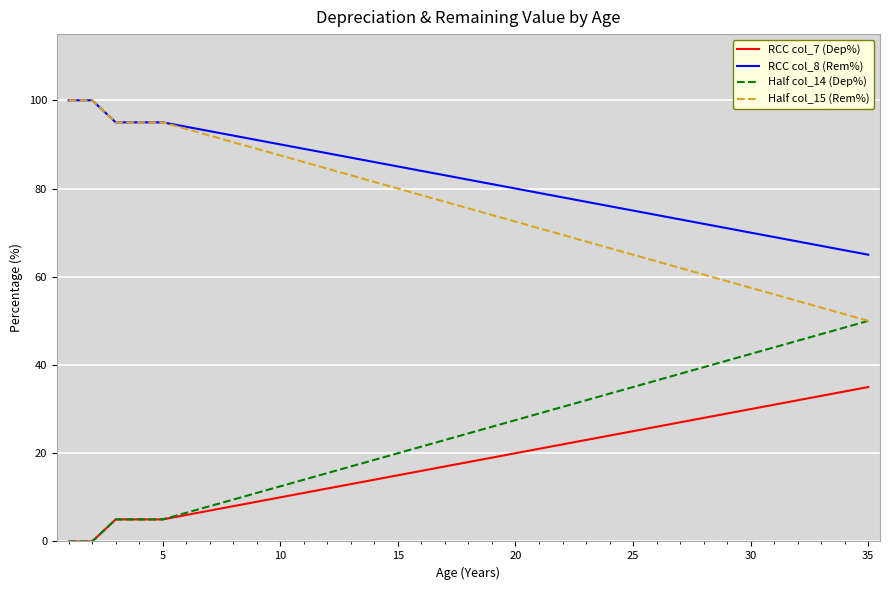

Reading right to left, what are all the values shown in this chart?

RCC col_7 (Dep%): 35.0	34.0	33.0	32.0	31.0	30.0	29.0	28.0	27.0	26.0	25.0	24.0	23.0	22.0	21.0	20.0	19.0	18.0	17.0	16.0	15.0	14.0	13.0	12.0	11.0	10.0	9.0	8.0	7.0	6.0	5.0	5.0	5.0	0.0	0.0
RCC col_8 (Rem%): 65.0	66.0	67.0	68.0	69.0	70.0	71.0	72.0	73.0	74.0	75.0	76.0	77.0	78.0	79.0	80.0	81.0	82.0	83.0	84.0	85.0	86.0	87.0	88.0	89.0	90.0	91.0	92.0	93.0	94.0	95.0	95.0	95.0	100.0	100.0
Half col_14 (Dep%): 50.0	48.5	47.0	45.5	44.0	42.5	41.0	39.5	38.0	36.5	35.0	33.5	32.0	30.5	29.0	27.5	26.0	24.5	23.0	21.5	20.0	18.5	17.0	15.5	14.0	12.5	11.0	9.5	8.0	6.5	5.0	5.0	5.0	0.0	0.0
Half col_15 (Rem%): 50.0	51.5	53.0	54.5	56.0	57.5	59.0	60.5	62.0	63.5	65.0	66.5	68.0	69.5	71.0	72.5	74.0	75.5	77.0	78.5	80.0	81.5	83.0	84.5	86.0	87.5	89.0	90.5	92.0	93.5	95.0	95.0	95.0	100.0	100.0